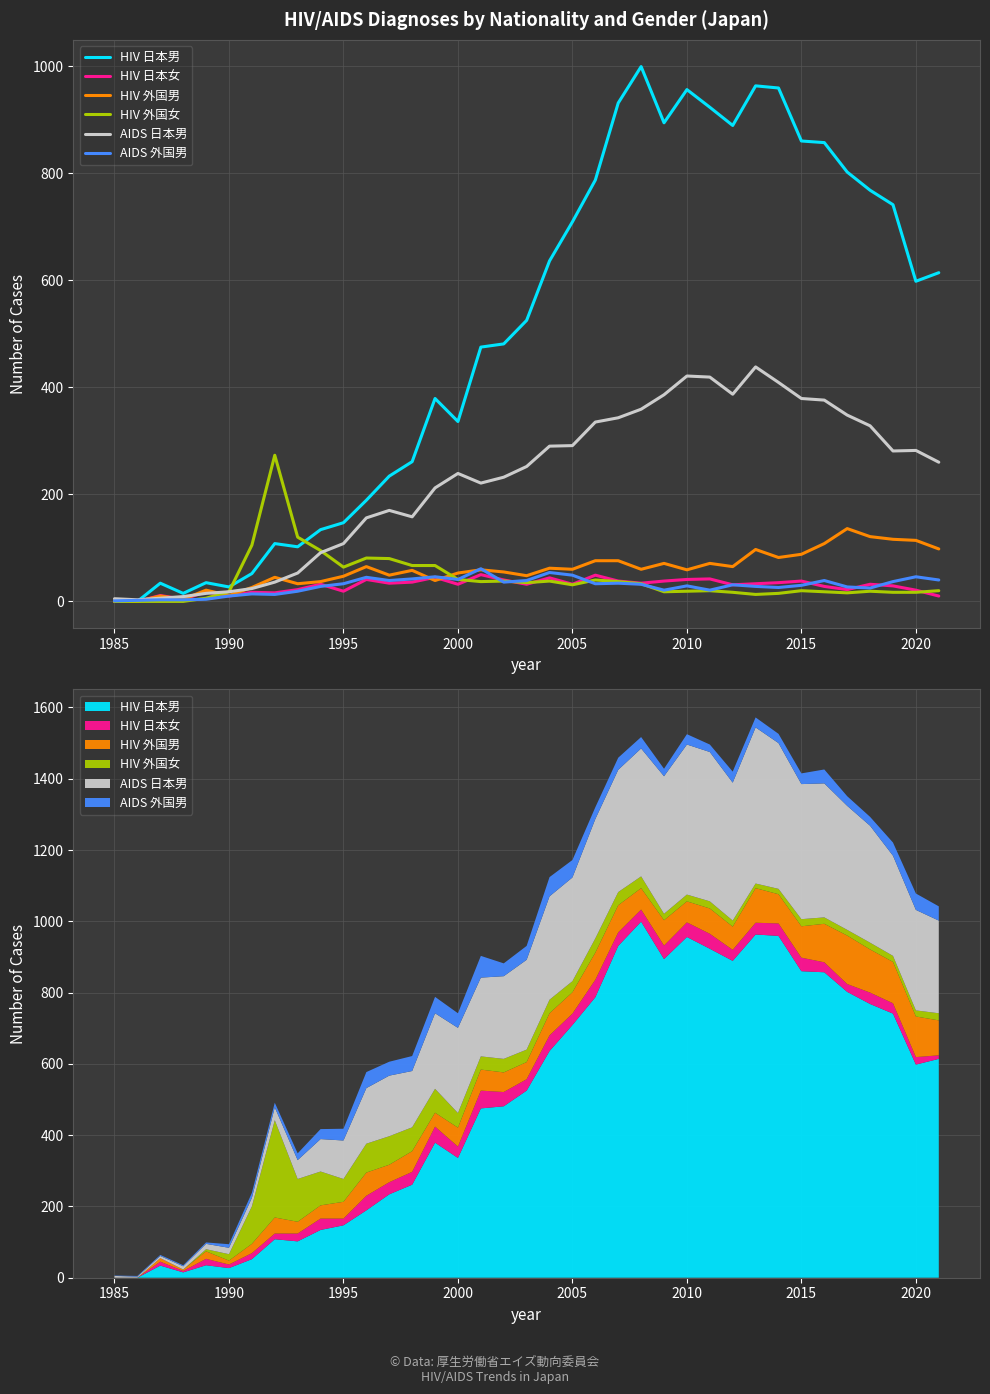

Reading left to right, what are all the values shown in this chart?

HIV 日本男: 0	0	34	15	35	27	52	108	102	134	147	189	234	261	379	336	475	481	525	636	709	787	931	999	894	956	923	889	963	959	860	857	802	768	741	598	614
HIV 日本女: 0	0	11	4	18	10	17	16	22	32	19	41	34	36	45	32	50	40	32	44	32	49	38	34	38	41	42	31	33	35	38	28	22	32	29	21	10
HIV 外国男: 0	0	10	4	21	11	26	45	33	37	47	65	49	58	39	53	59	55	48	62	60	76	76	60	71	59	71	65	97	82	88	108	136	121	116	114	98
HIV 外国女: 0	0	0	0	6	18	105	273	120	95	64	81	80	67	67	41	37	38	35	38	31	40	37	33	18	19	20	17	13	15	20	18	16	19	17	17	20
AIDS 日本男: 5	3	6	9	15	18	24	36	53	91	108	156	170	158	212	239	221	232	252	290	291	335	343	359	386	421	419	387	438	409	379	376	348	328	281	282	260
AIDS 外国男: 1	2	3	3	4	10	14	13	19	28	33	45	39	42	46	41	61	36	39	54	49	33	34	32	21	29	21	31	28	26	30	39	27	25	37	46	40